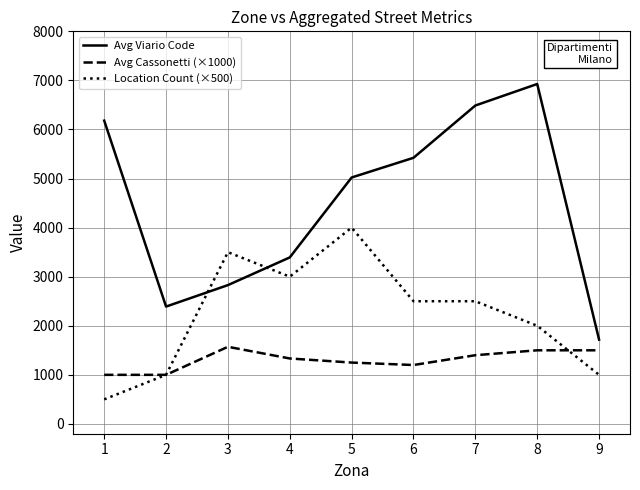

What are all the series names shown in the legend?

Avg Viario Code, Avg Cassonetti (×1000), Location Count (×500)